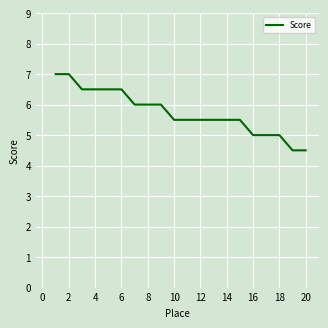

Reading left to right, extract all data points from this chart.

7.0	7.0	6.5	6.5	6.5	6.5	6.0	6.0	6.0	5.5	5.5	5.5	5.5	5.5	5.5	5.0	5.0	5.0	4.5	4.5